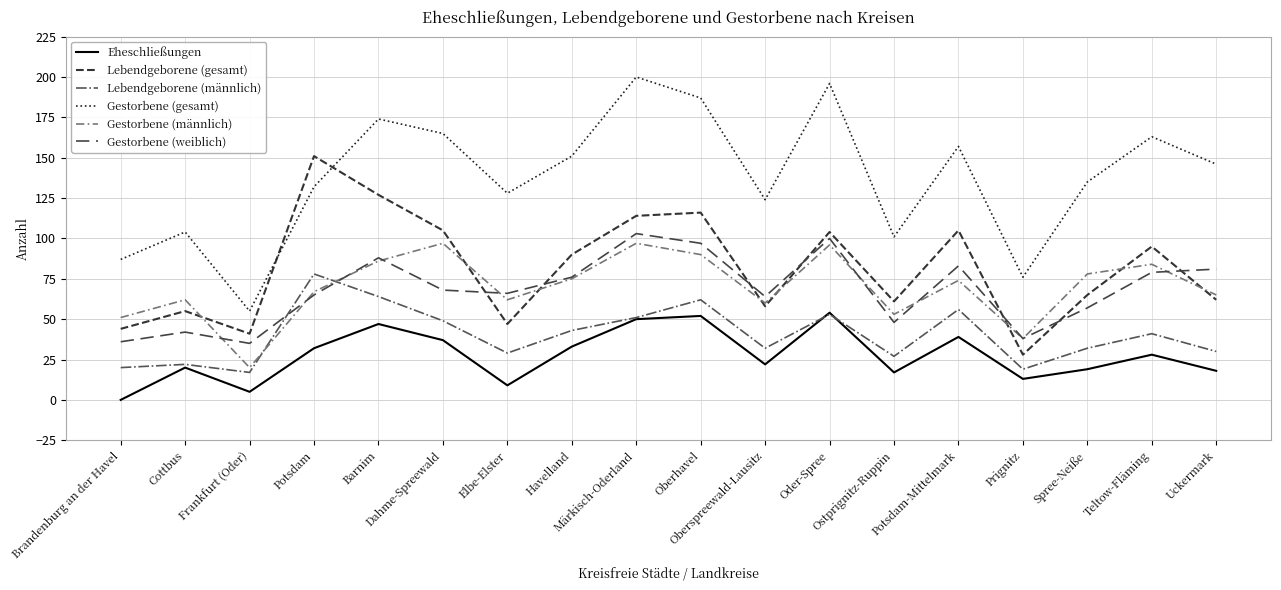

What are all the series names shown in the legend?

Eheschließungen, Lebendgeborene (gesamt), Lebendgeborene (männlich), Gestorbene (gesamt), Gestorbene (männlich), Gestorbene (weiblich)